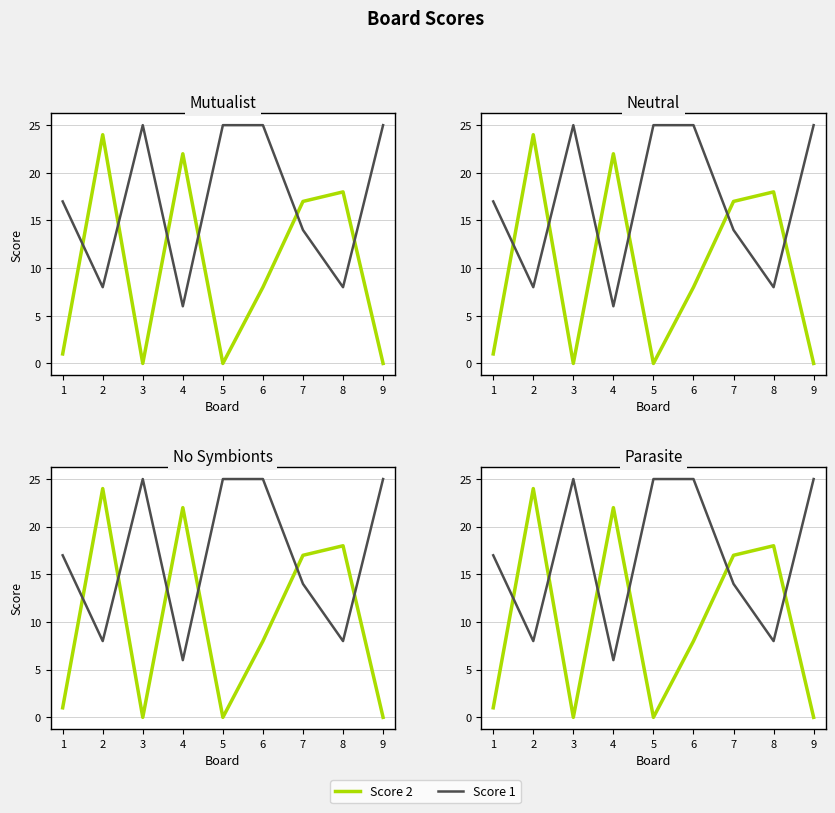

What is the difference between the second highest and second lowest values in the Score 1 series?

17